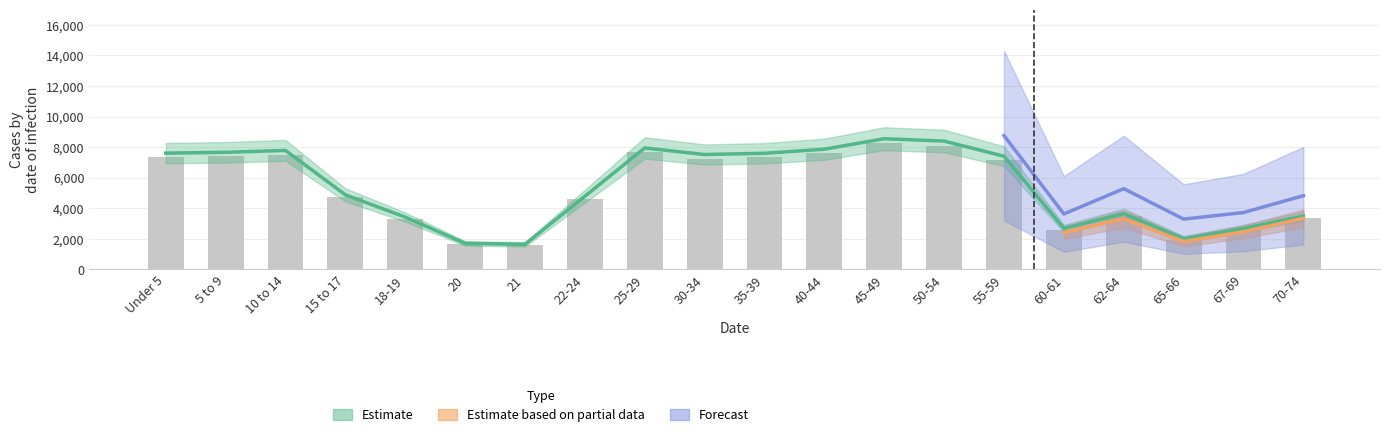

What is the sum of all National values?

105426.0